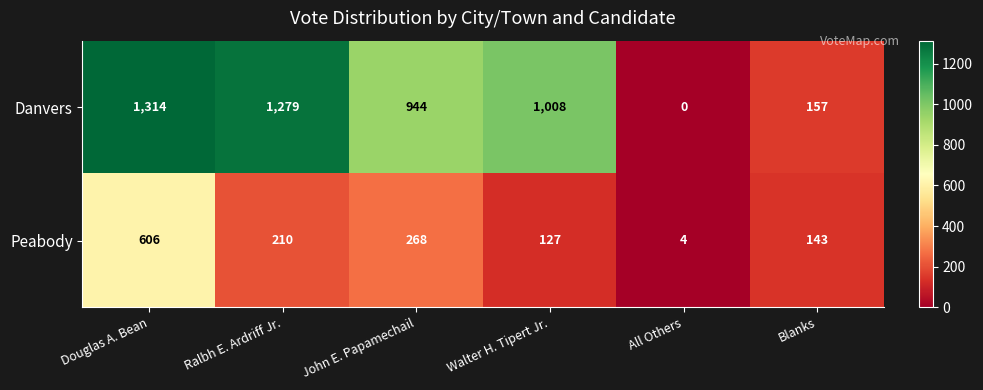

List the series in order of their overall mean, highest first.

Danvers, Peabody